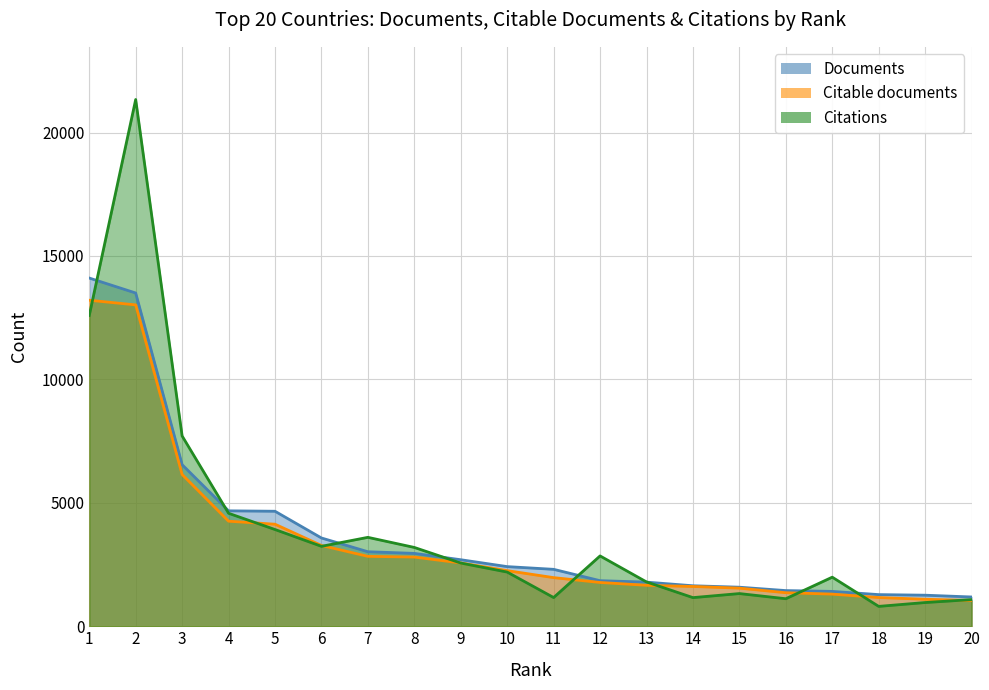

True or false: Citable documents has more than 1 interior local peaks.

False